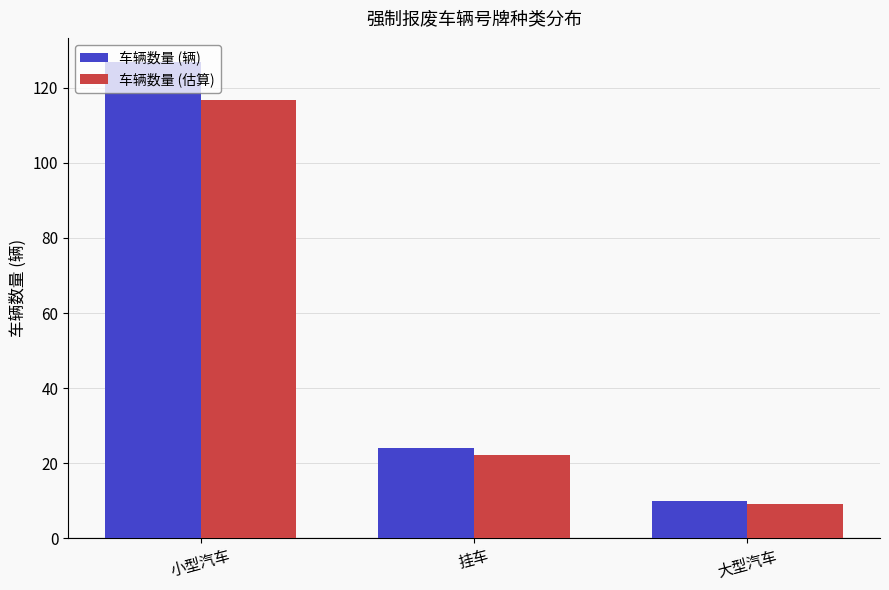

What is the difference between the maximum and second lowest values in the 车辆数量 (辆) series?

103.0